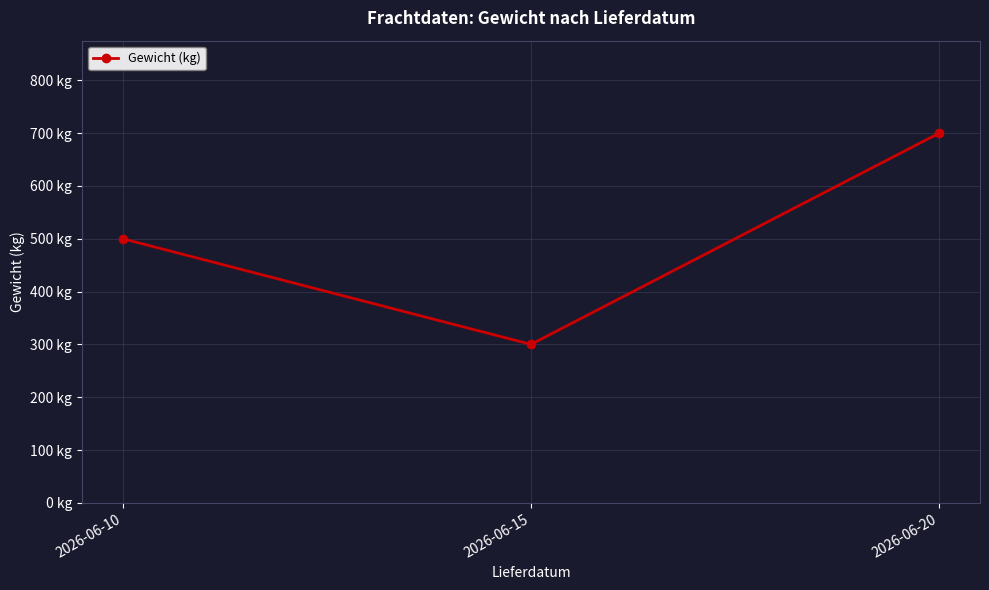

How many values are between 300 and 700?

3